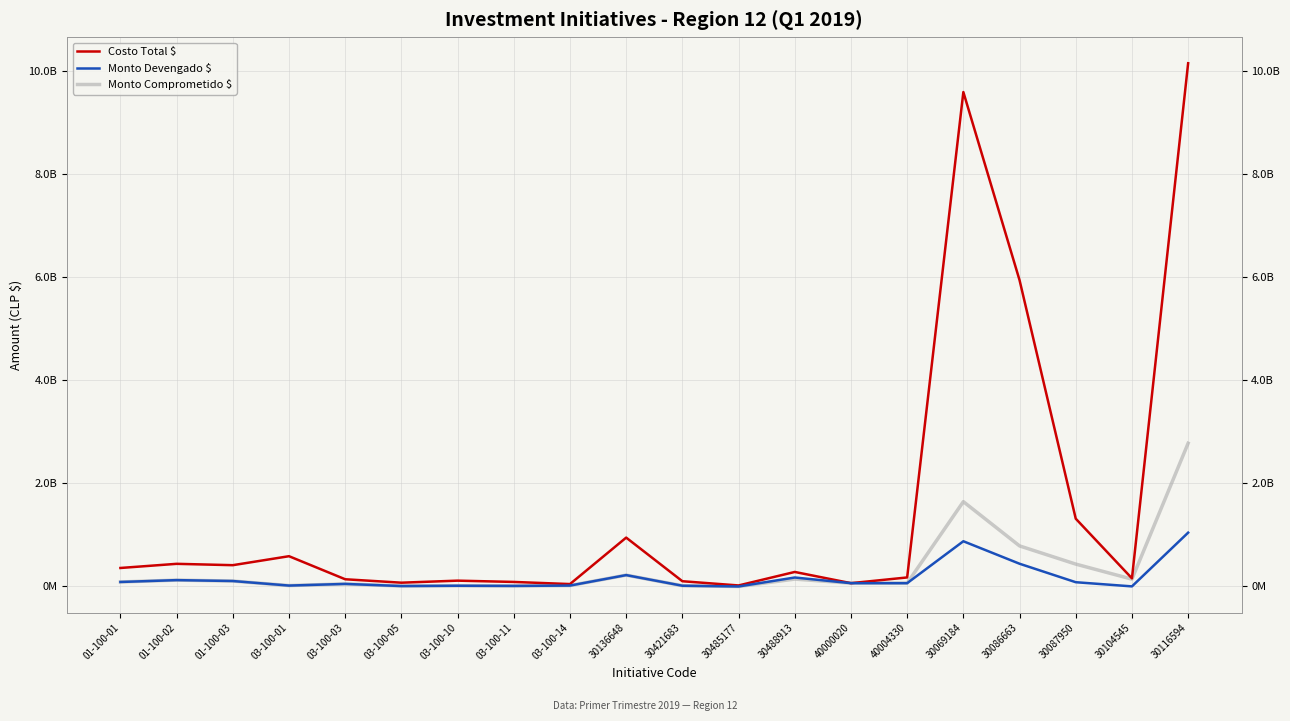

The Monto Comprometido $ series shows 14683053 at 30421683. True or false?

True